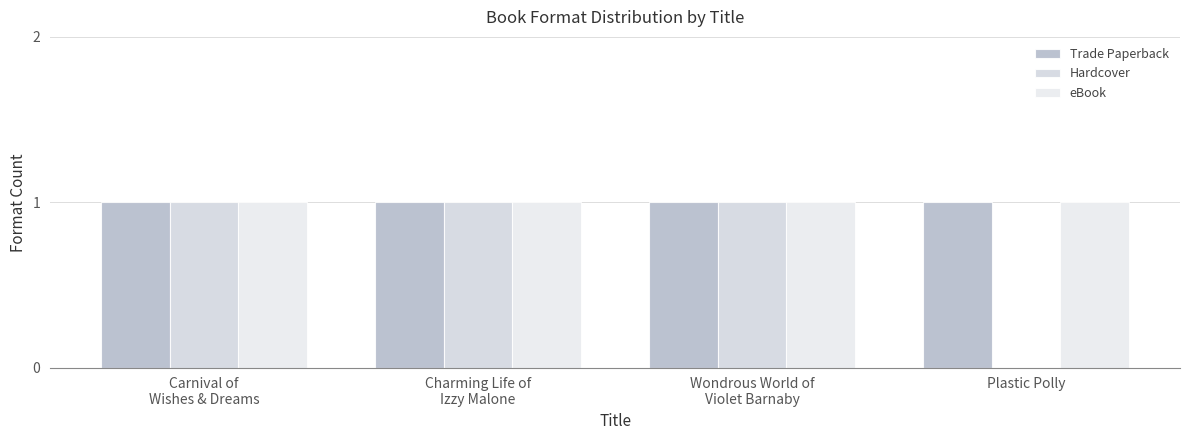

How many values in Hardcover are above zero?

3